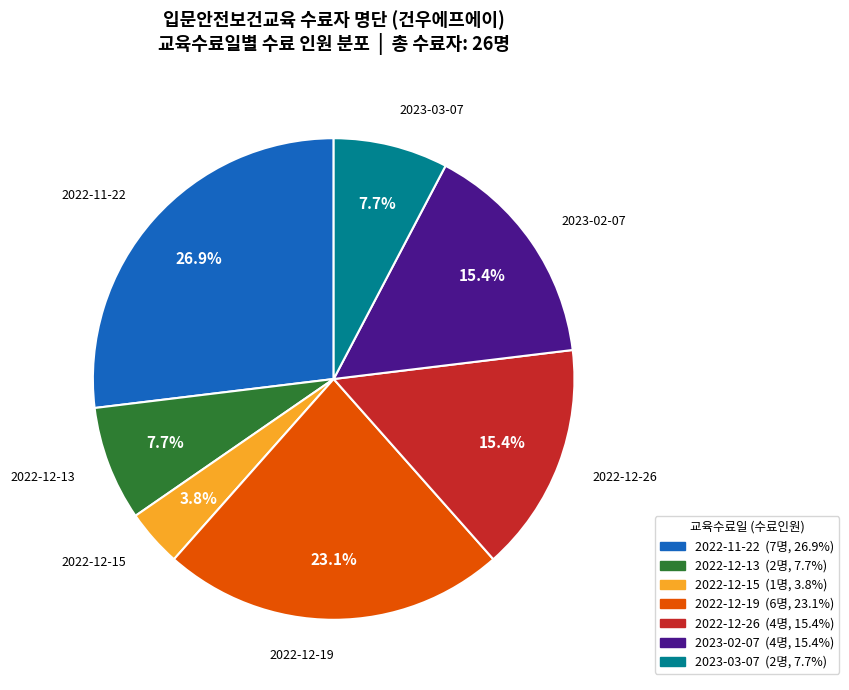

To the nearest percent, what percentage of the pie is 2023-02-07?

15%